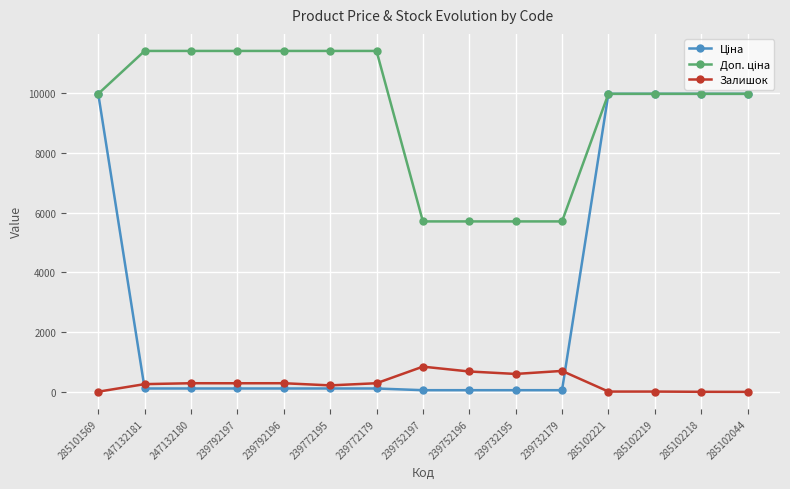

How many series are shown in this chart?

3